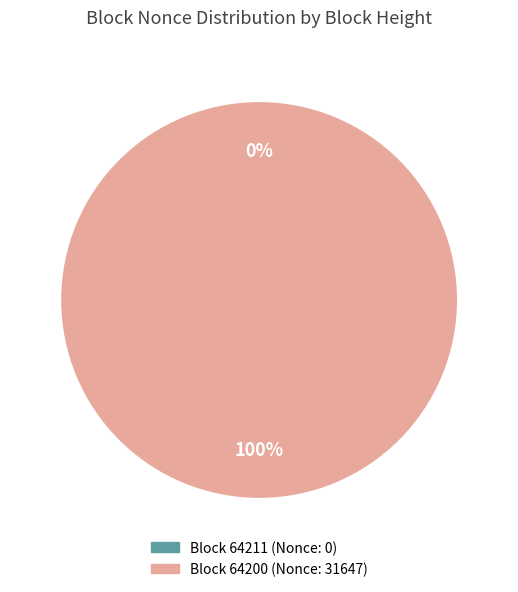

To the nearest percent, what is the difference between the largest and smallest slice percentages?

100%